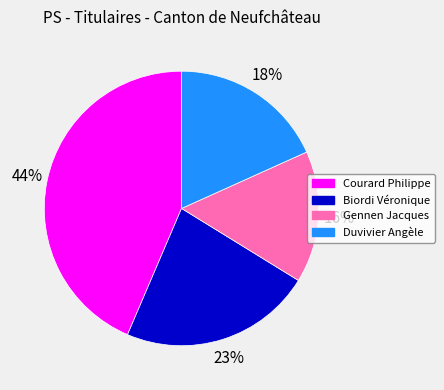

To the nearest percent, what percentage of the pie is Biordi Véronique?

23%